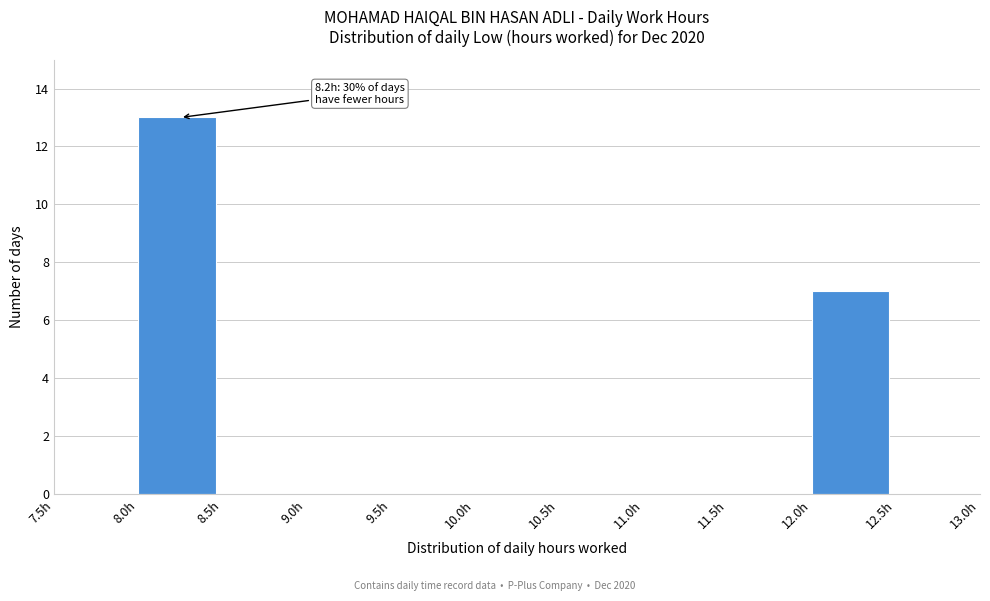

Which range on the x-axis has the tallest bar?

8.0 to 8.5